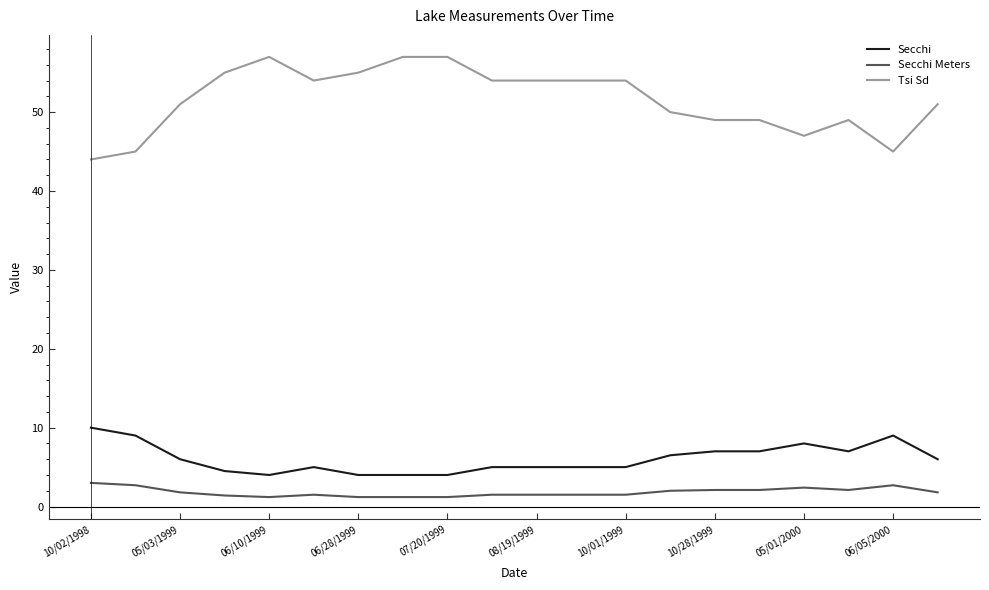

List the series in order of their peak value, highest first.

Tsi Sd, Secchi, Secchi Meters